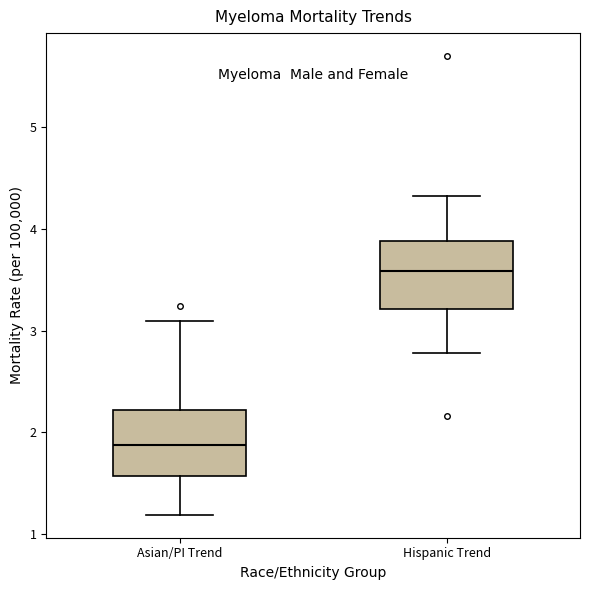

Which box has the lowest median line?

Asian/PI Trend